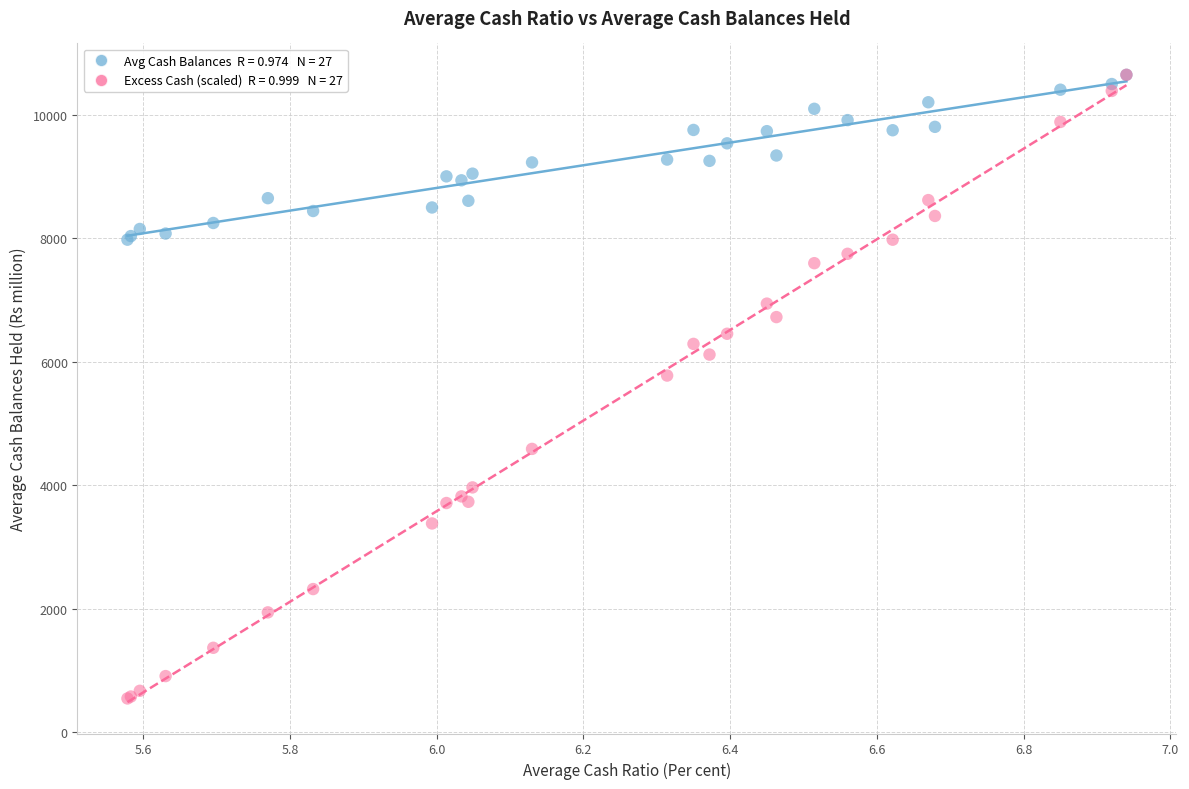

Across all series, what Y value is closest to 5597?

5777.1